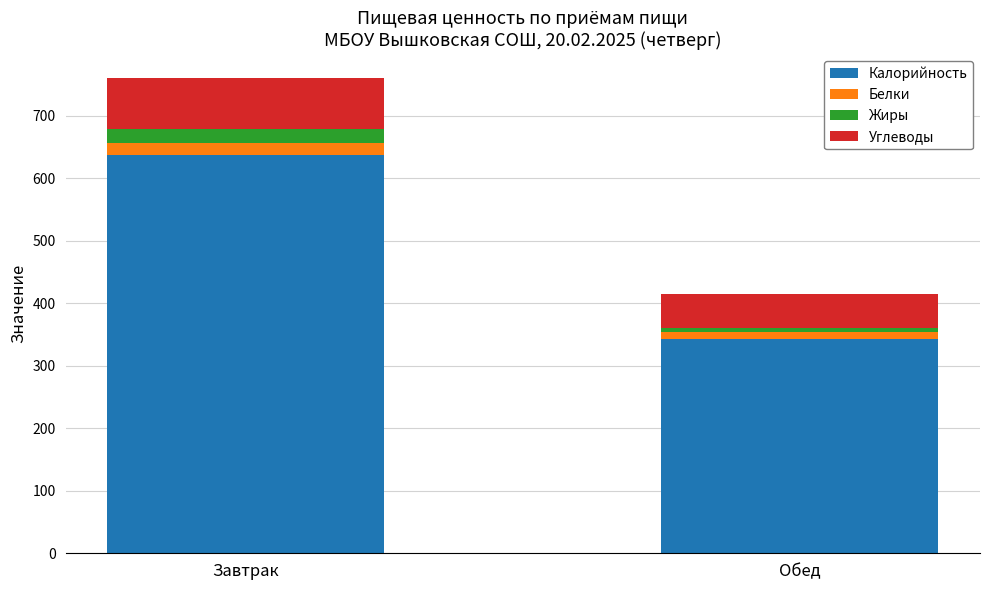

At which category is the sum across all series the highest?

Завтрак